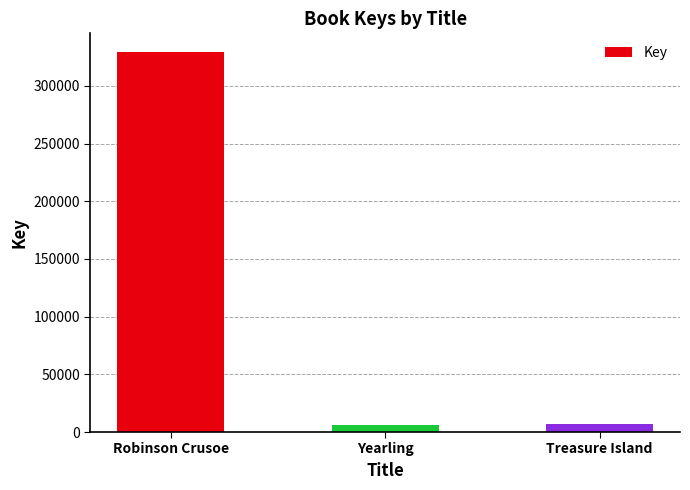

What is the change in value from Robinson Crusoe to Yearling?

-323157